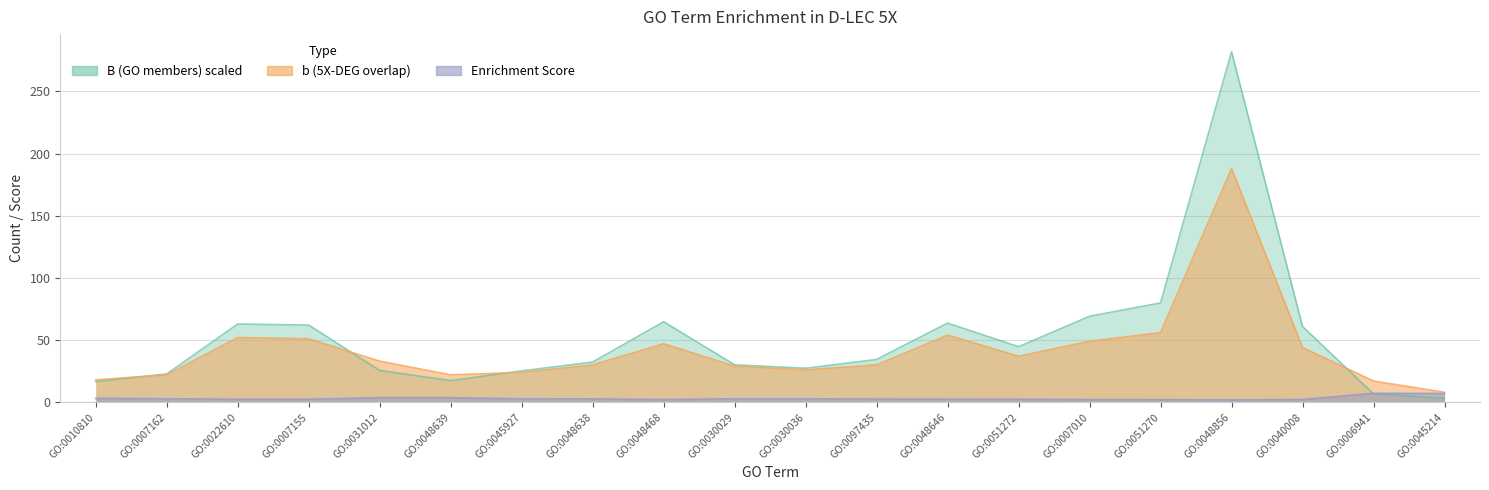

Count the number of categories in the chart.

20